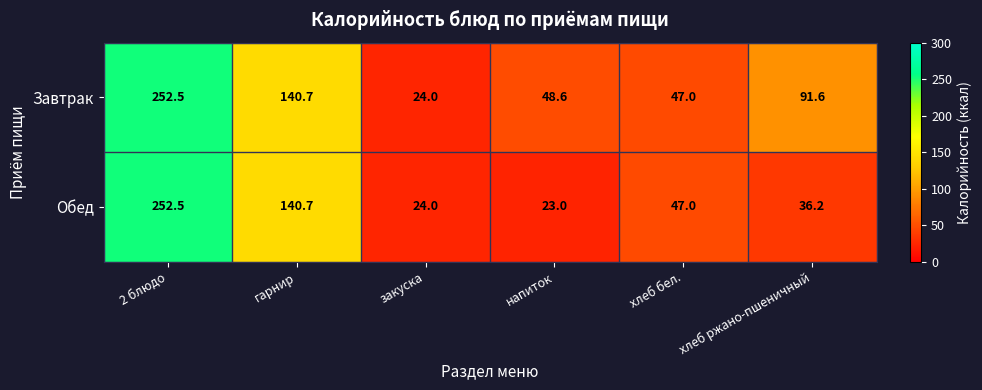

List the labels in order of Обед value, smallest first.

напиток, закуска, хлеб ржано-пшеничный, хлеб бел., гарнир, 2 блюдо